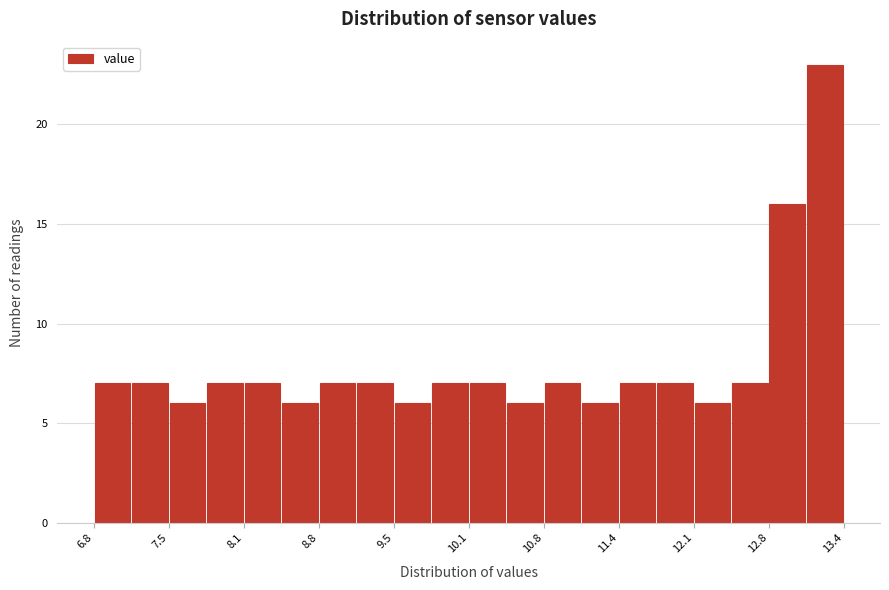

Around what value on the x-axis is the tallest bar? Give the approximate position of its centre, as read against the axis.

13.3